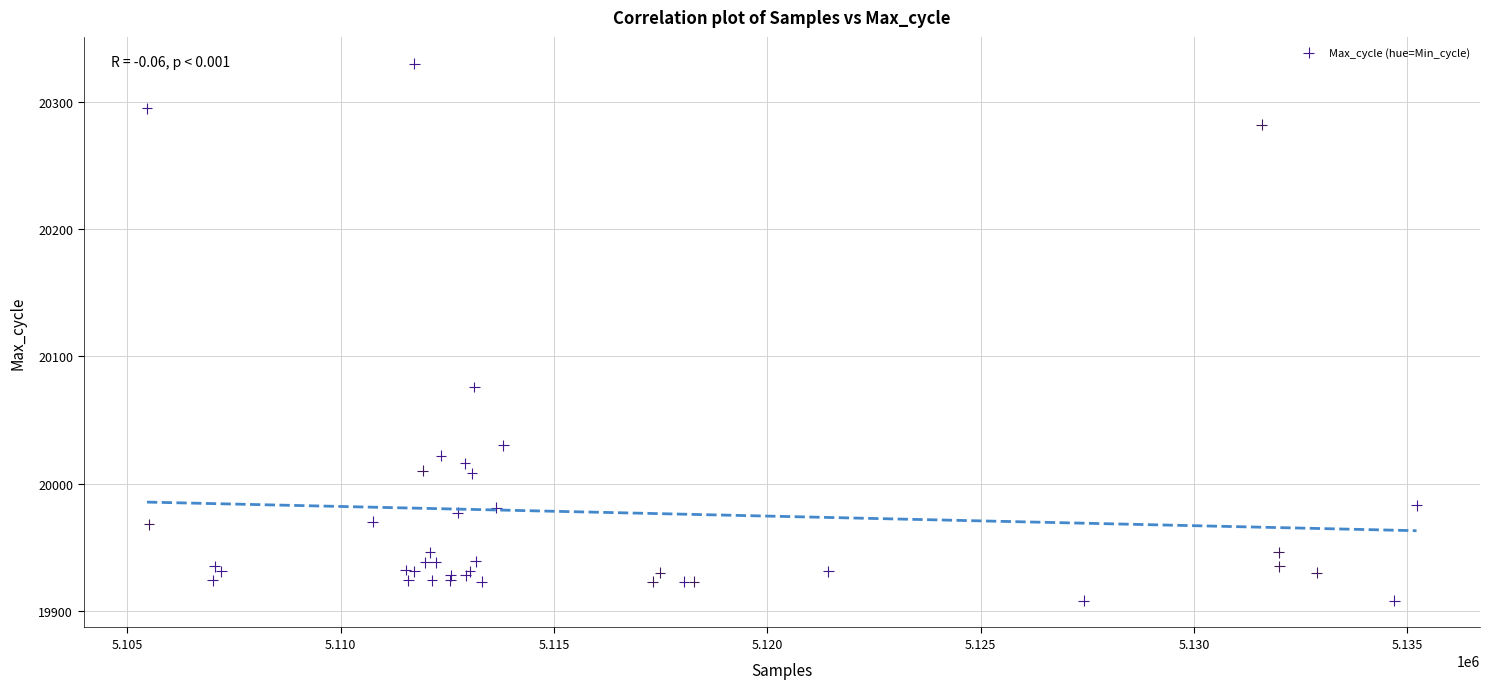

What Y value in the scatter plot is closest to 20119?

20076